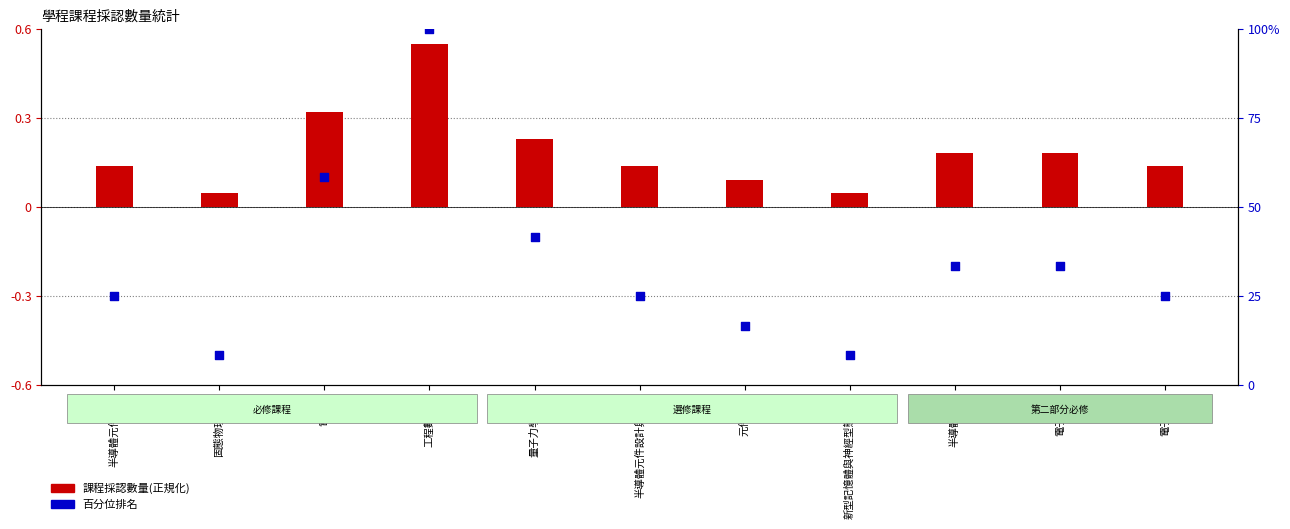

What are all the series names shown in the legend?

課程採認數量(正規化), 百分位排名